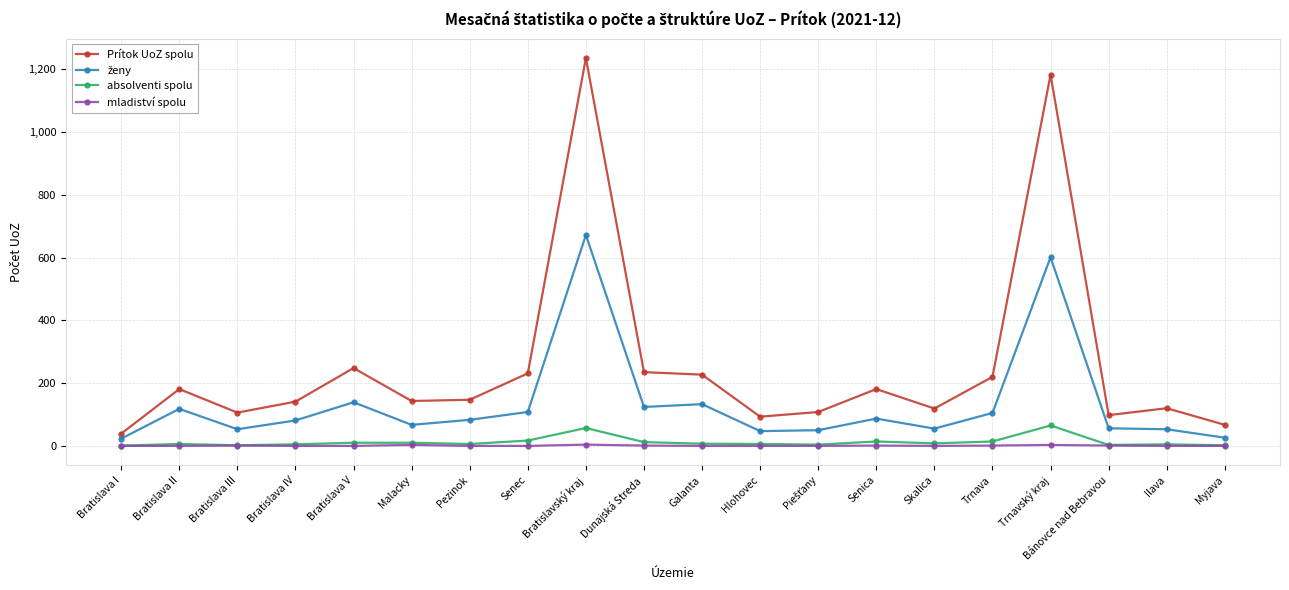

Is the value of Prítok UoZ spolu at Senec greater than the value of absolventi spolu at Skalica?

Yes